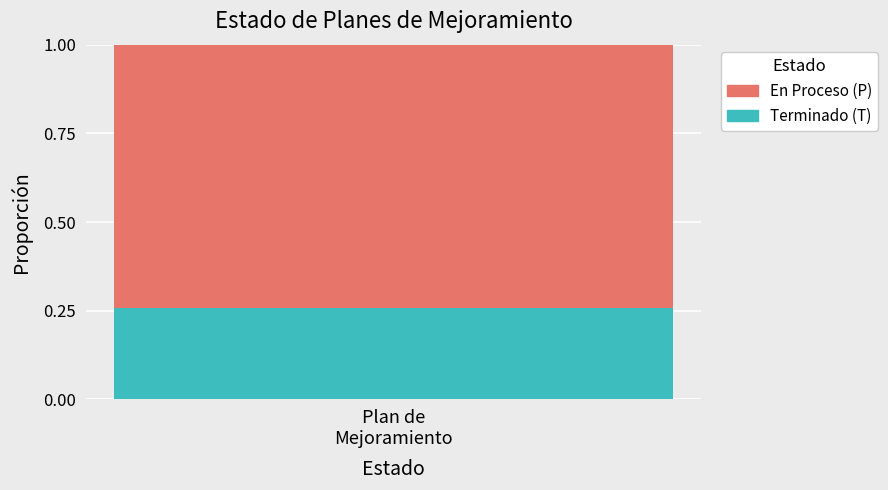

What are all the series names shown in the legend?

En Proceso (P), Terminado (T)